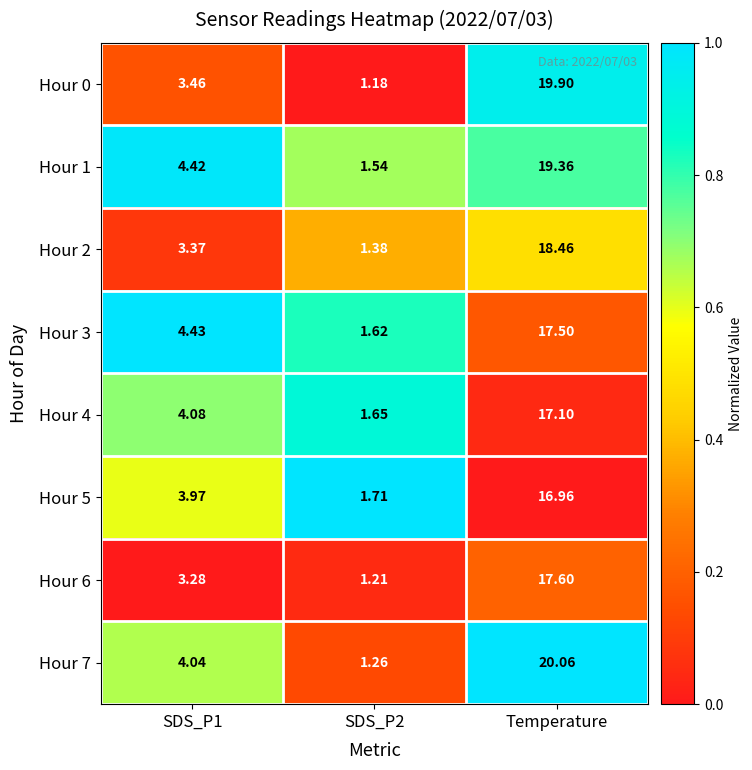

Is the value of Hour 2 at SDS_P2 greater than the value of Hour 7 at SDS_P2?

Yes